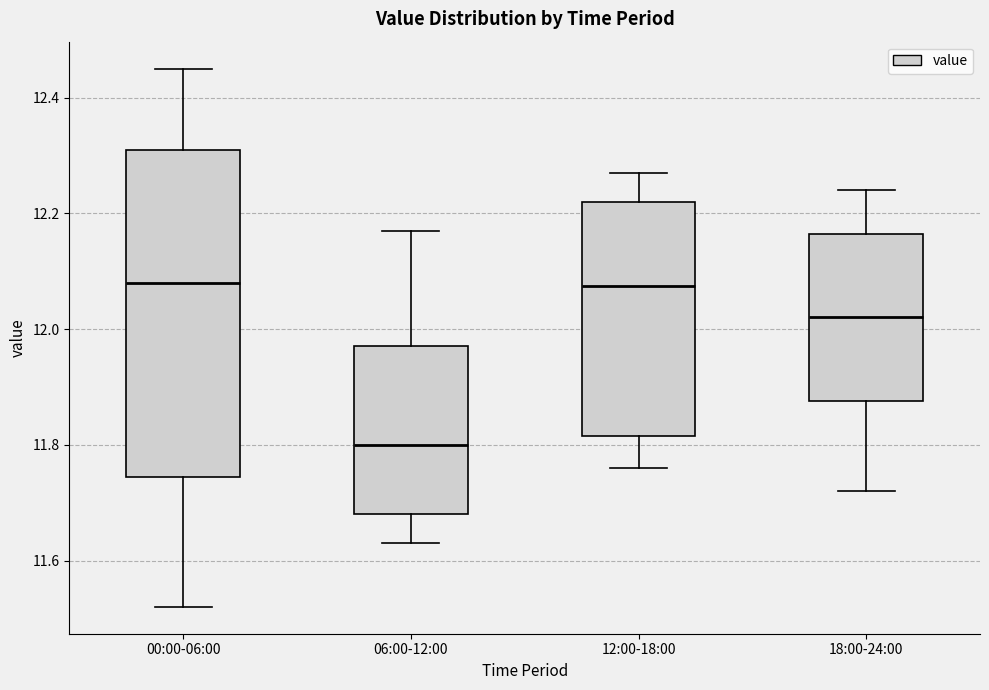

Reading left to right, transcribe this box plot: for each box, give where its median line is, the range the box spans, and where its two whiskers end, as read against the y-axis. The values are not printed on the chart, so give them approximately, as read against the axis.

00:00-06:00: median 12.08, box 11.74 to 12.32, whiskers 11.52 to 12.46
06:00-12:00: median 11.80, box 11.68 to 11.98, whiskers 11.64 to 12.18
12:00-18:00: median 12.08, box 11.82 to 12.22, whiskers 11.76 to 12.28
18:00-24:00: median 12.02, box 11.88 to 12.16, whiskers 11.72 to 12.24